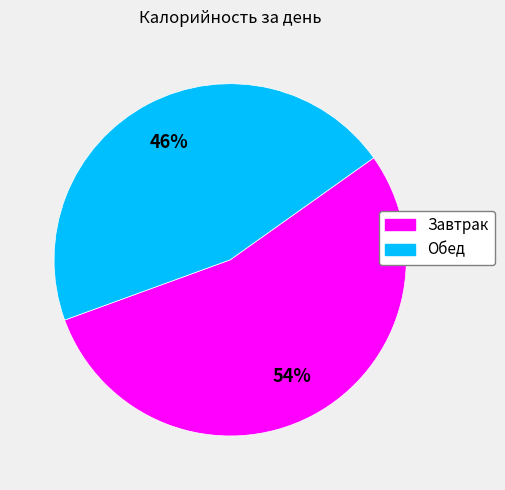

Combined, do Обед and Завтрак account for over 50%?

Yes